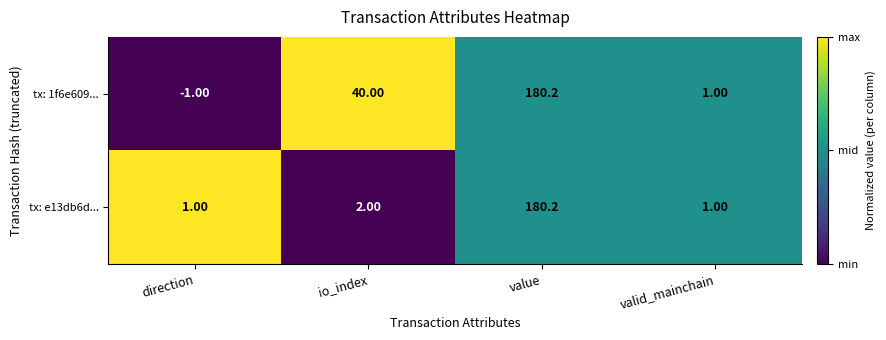

Is the value of tx: 1f6e609... at io_index greater than the value of tx: e13db6d... at value?

No